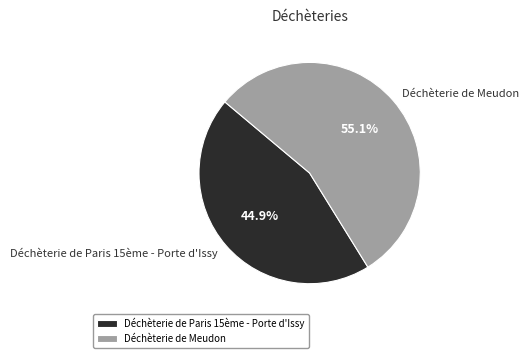

Rank the categories by value from highest to lowest.

Déchèterie de Meudon, Déchèterie de Paris 15ème - Porte d'Issy